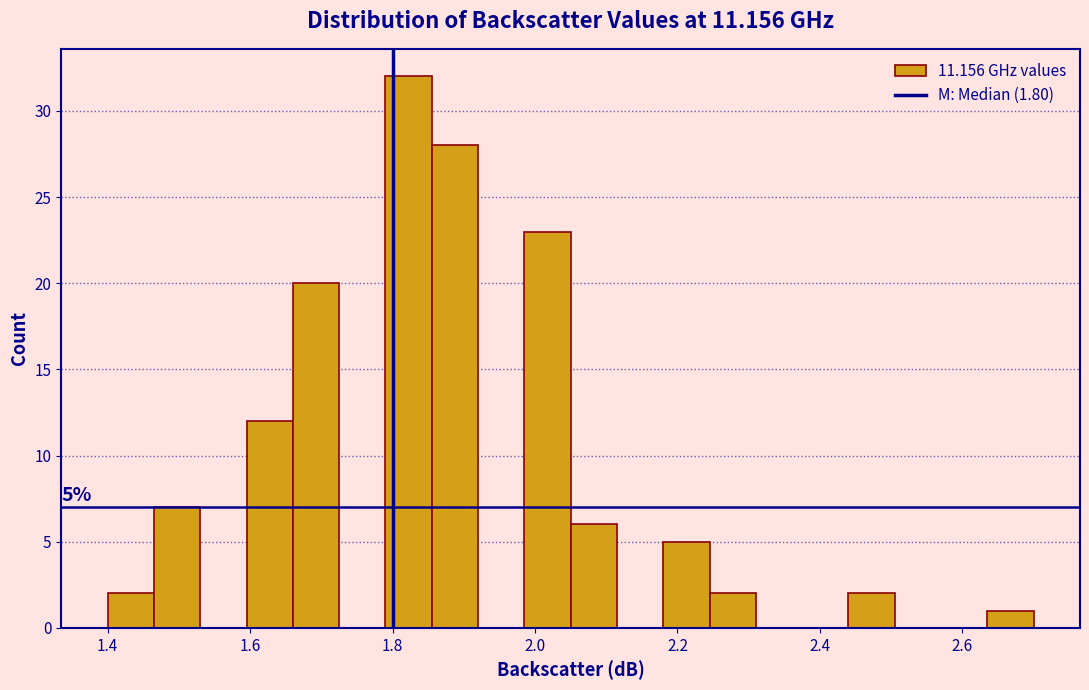

Around what value on the x-axis is the tallest bar? Give the approximate position of its centre, as read against the axis.

1.82